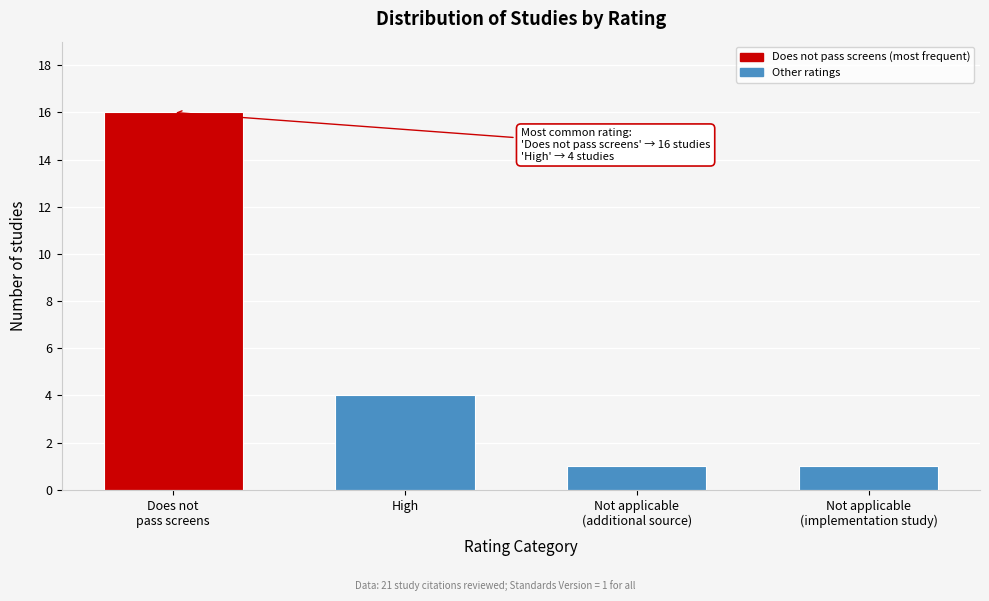

Reading left to right, transcribe all the data shown in this chart.

16	4	1	1